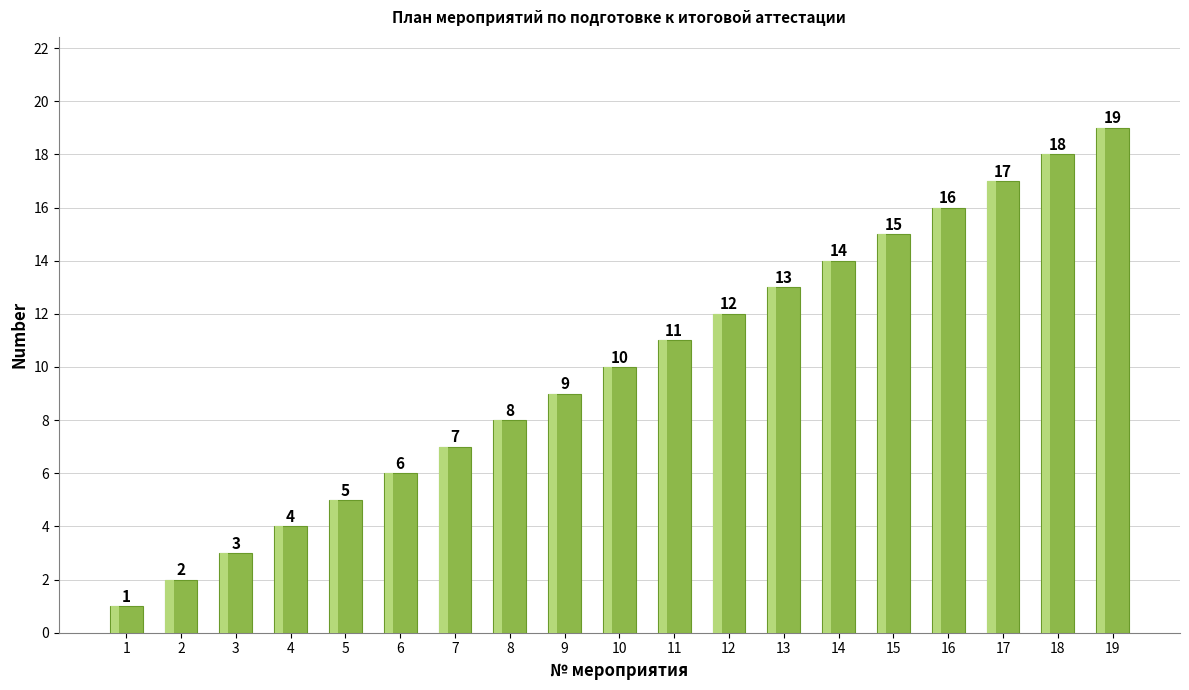

Rank the categories by value from lowest to highest.

1, 2, 3, 4, 5, 6, 7, 8, 9, 10, 11, 12, 13, 14, 15, 16, 17, 18, 19